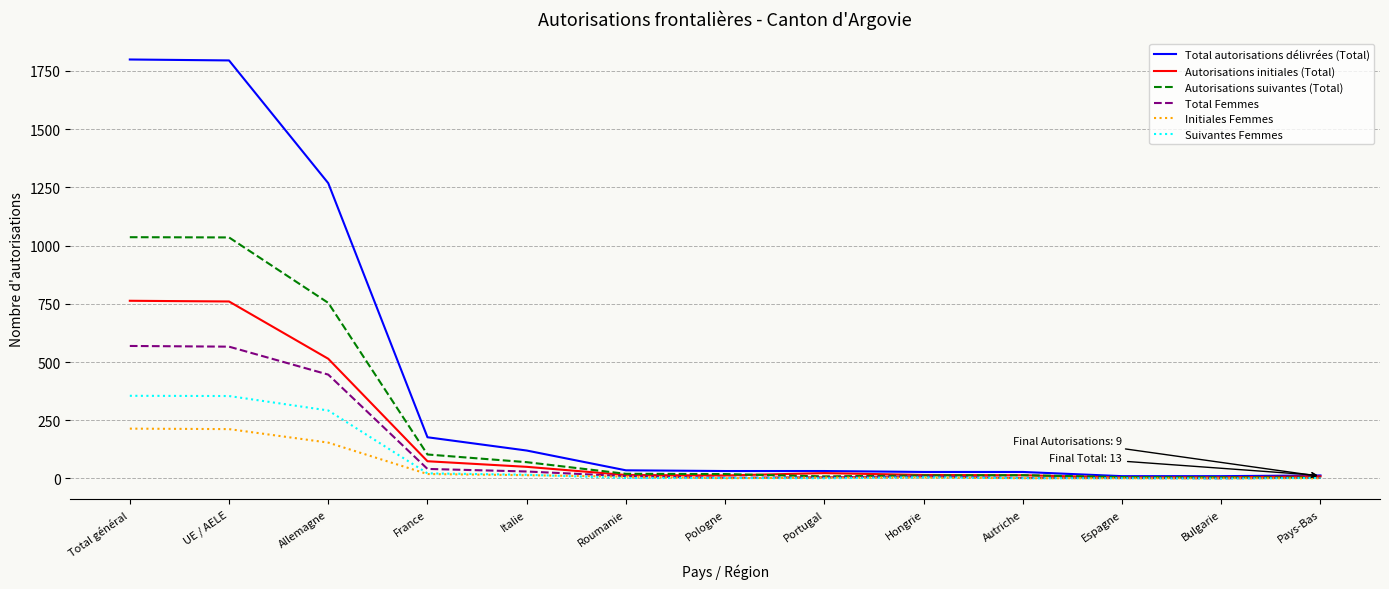

What is the spread (max minus min) of values at Hongrie?

24